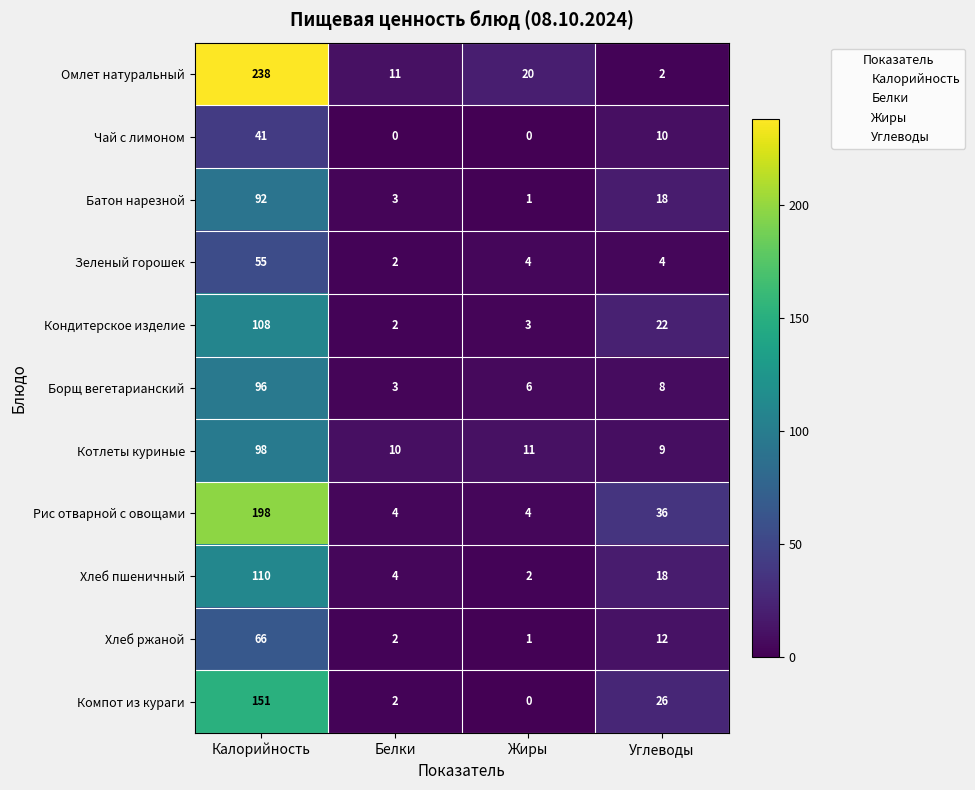

At which category is the sum across all series the highest?

Калорийность